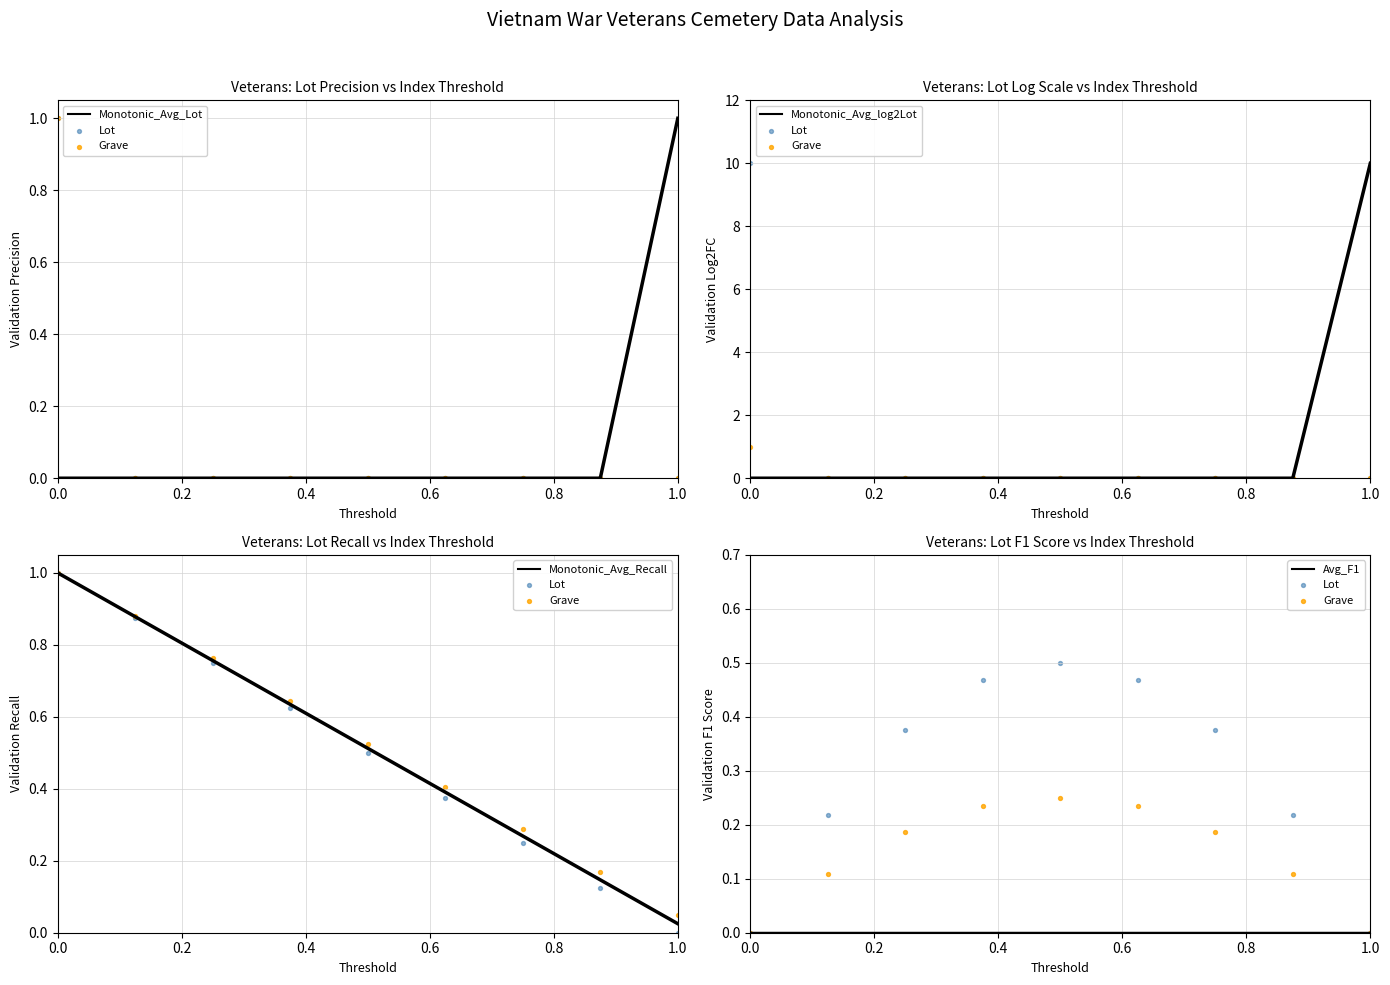

Which series reaches the maximum Y coordinate?

Monotonic_Avg_log2Lot